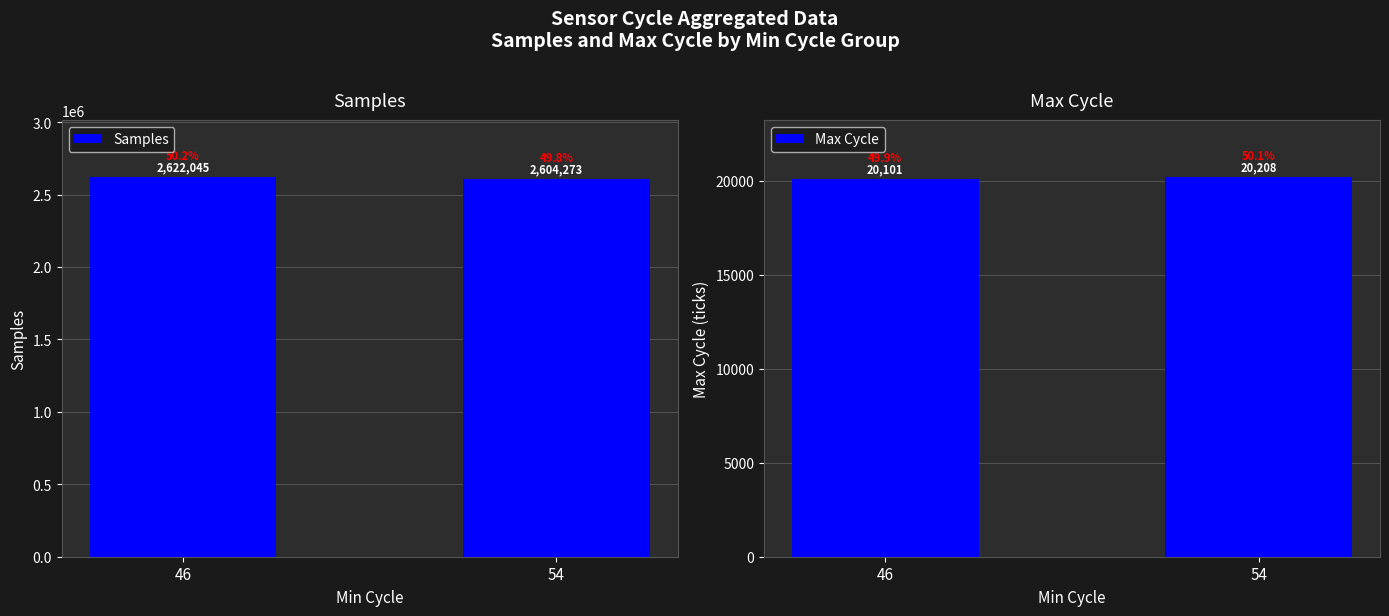

What is the difference between the maximum and minimum values in the Max Cycle series?

107